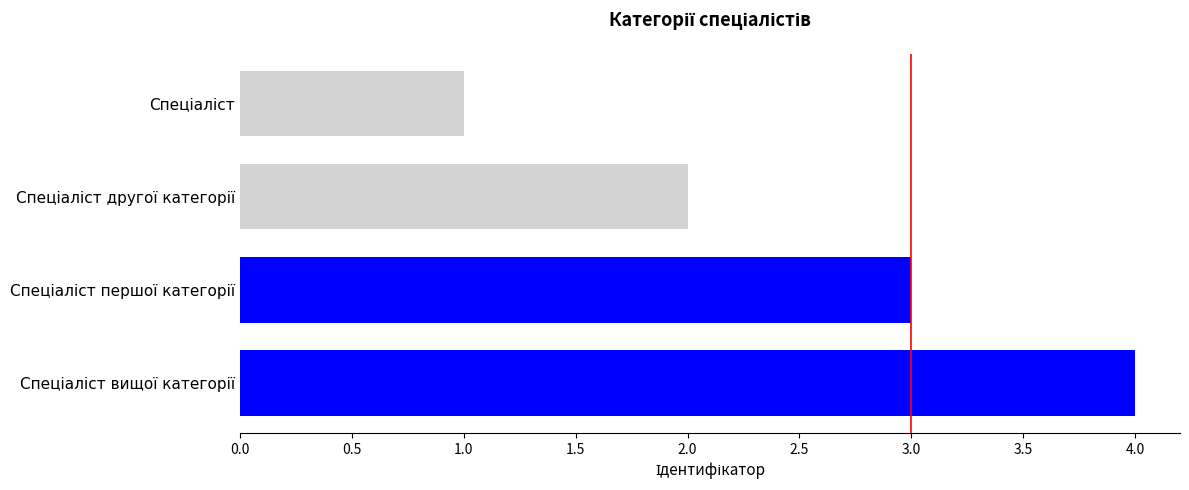

What is the maximum value shown in the chart?

4